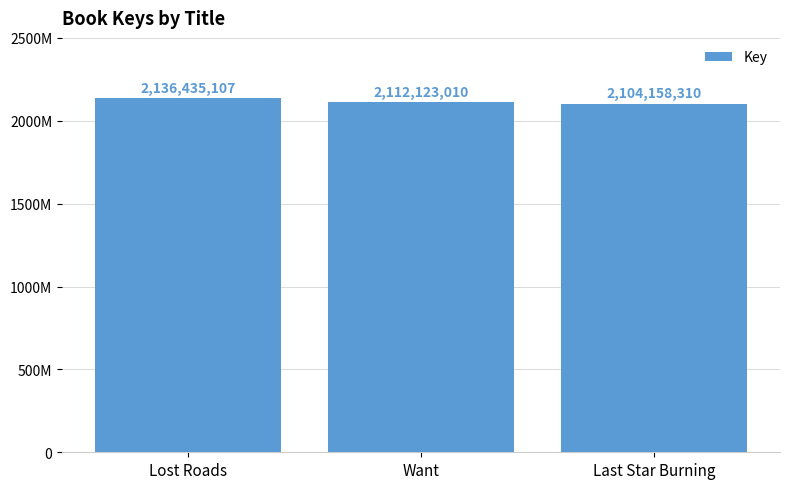

Reading left to right, what are all the values shown in this chart?

Lost Roads=2136435107	Want=2112123010	Last Star Burning=2104158310